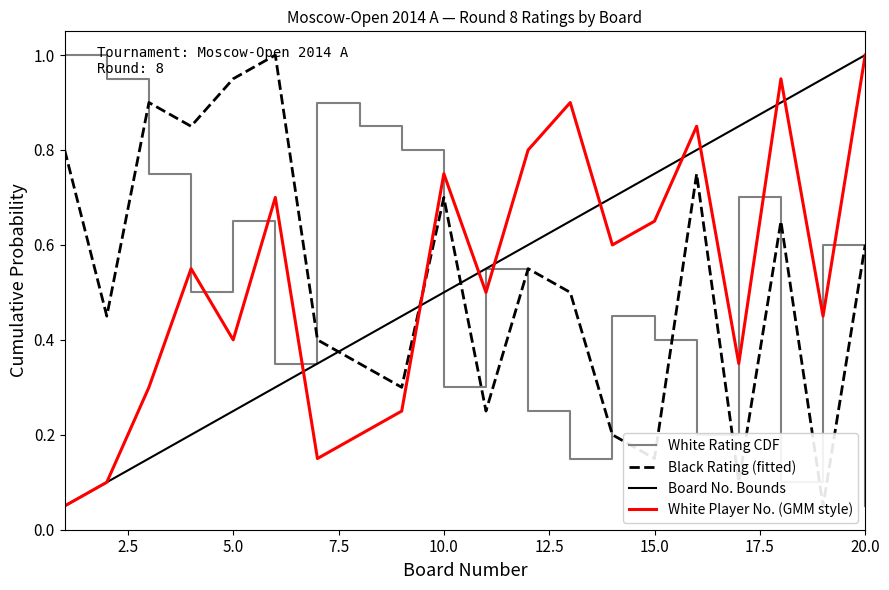

How many interior local valleys does the Black Rating (fitted) series have?

7